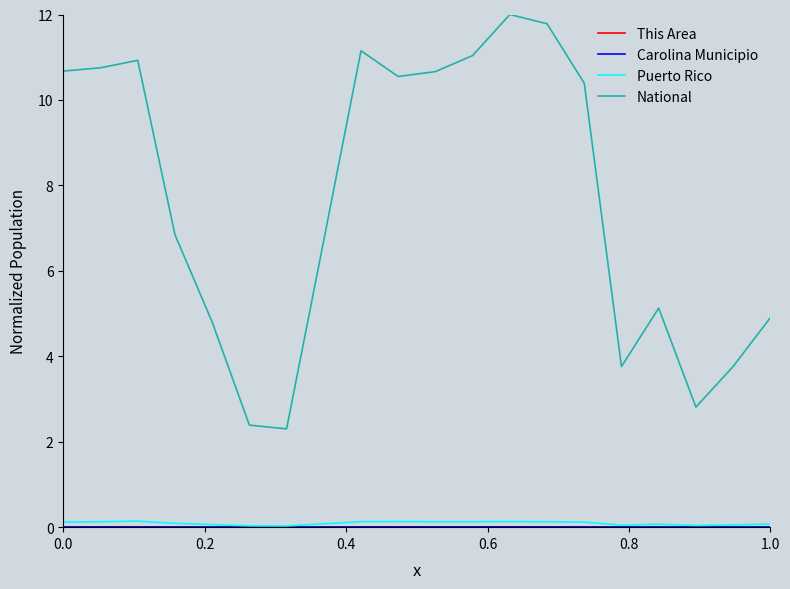

True or false: Puerto Rico and National intersect in this chart.

False